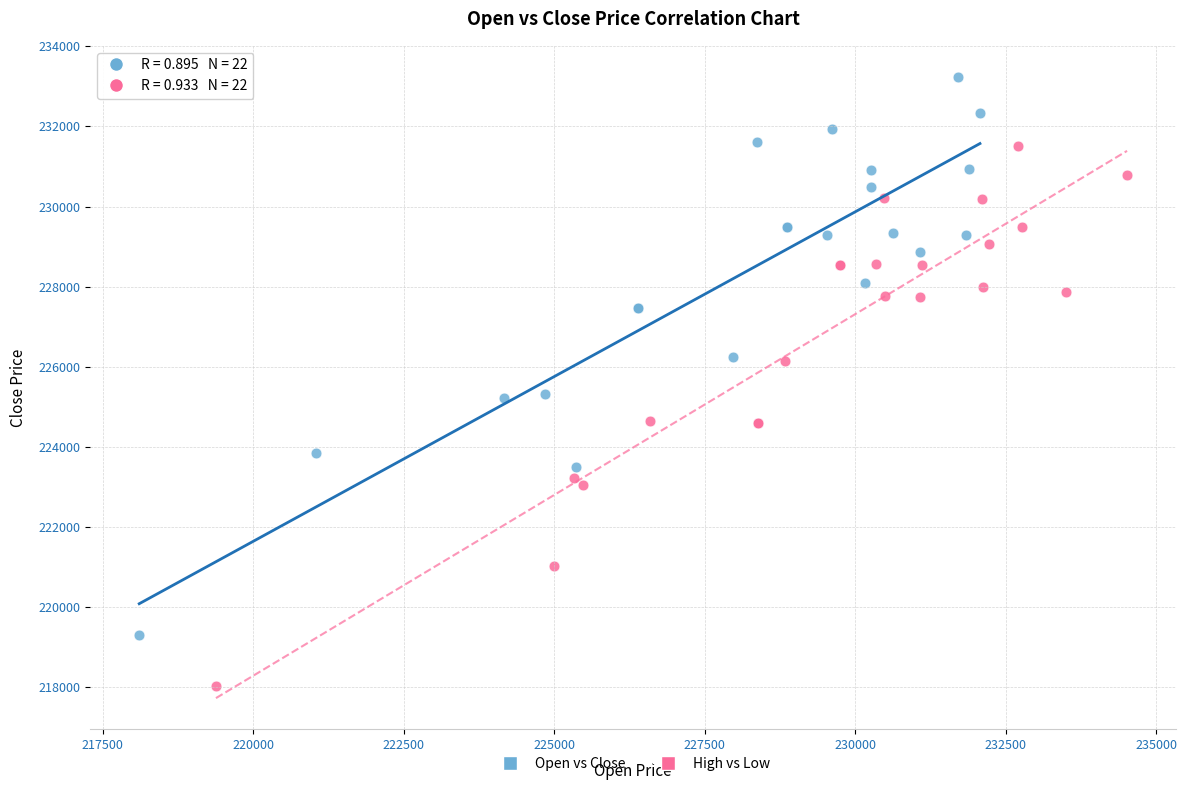

Which series reaches the minimum Y coordinate?

High vs Low